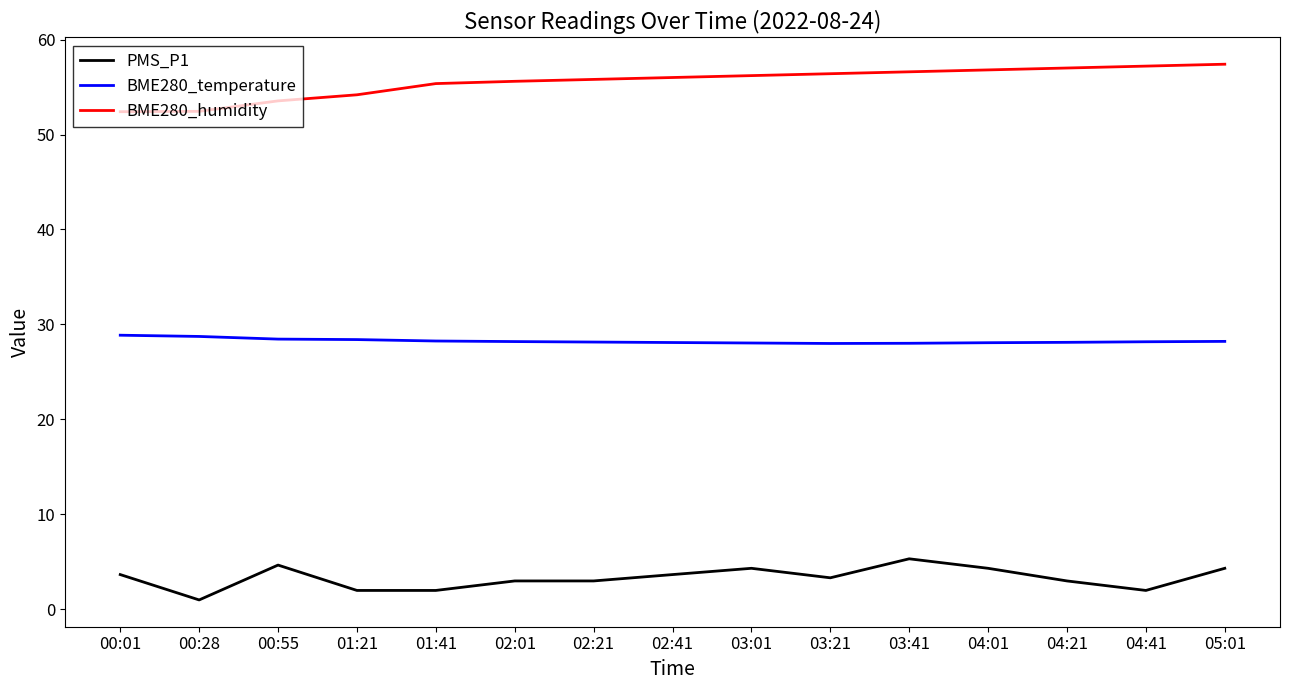

What value does the PMS_P1 series have at 02:01?

3.0